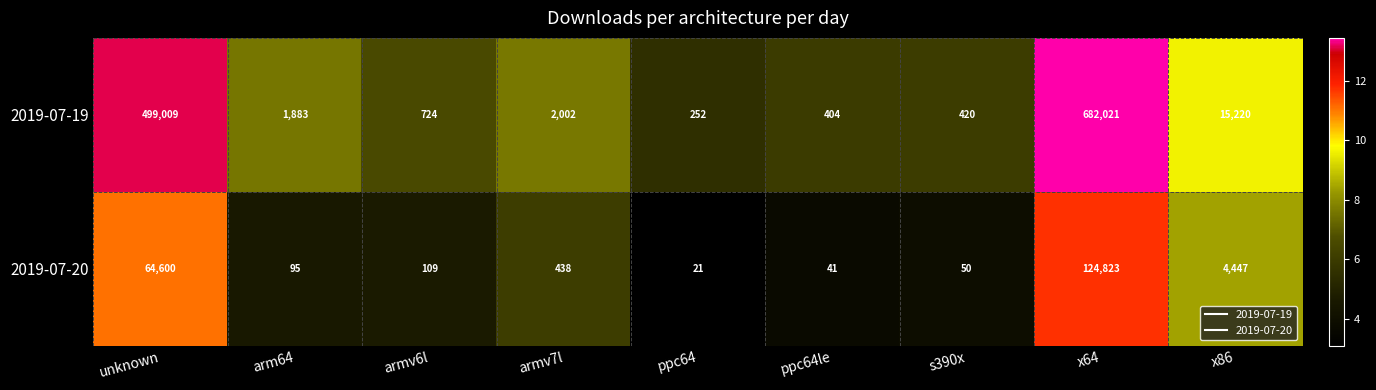

Reading left to right, transcribe all the data shown in this chart.

2019-07-19: unknown=499009	arm64=1883	armv6l=724	armv7l=2002	ppc64=252	ppc64le=404	s390x=420	x64=682021	x86=15220
2019-07-20: unknown=64600	arm64=95	armv6l=109	armv7l=438	ppc64=21	ppc64le=41	s390x=50	x64=124823	x86=4447